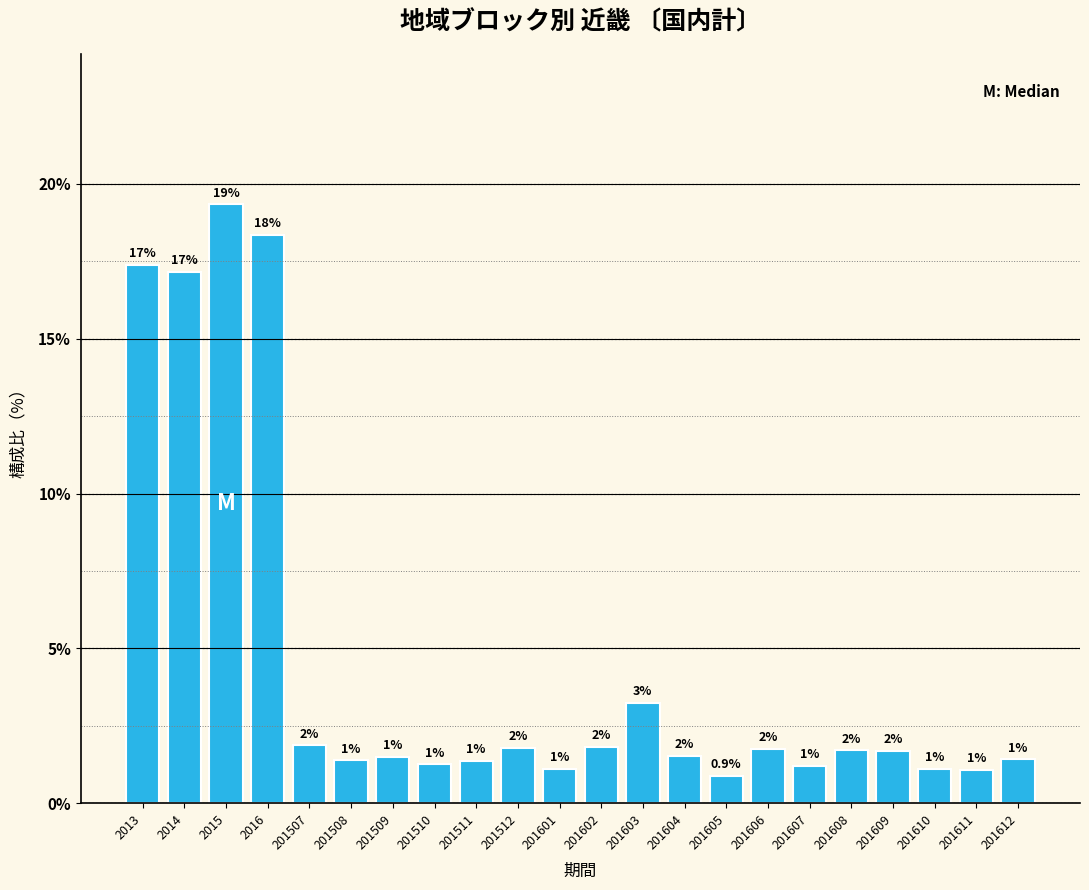

How many bars are there in total?

22